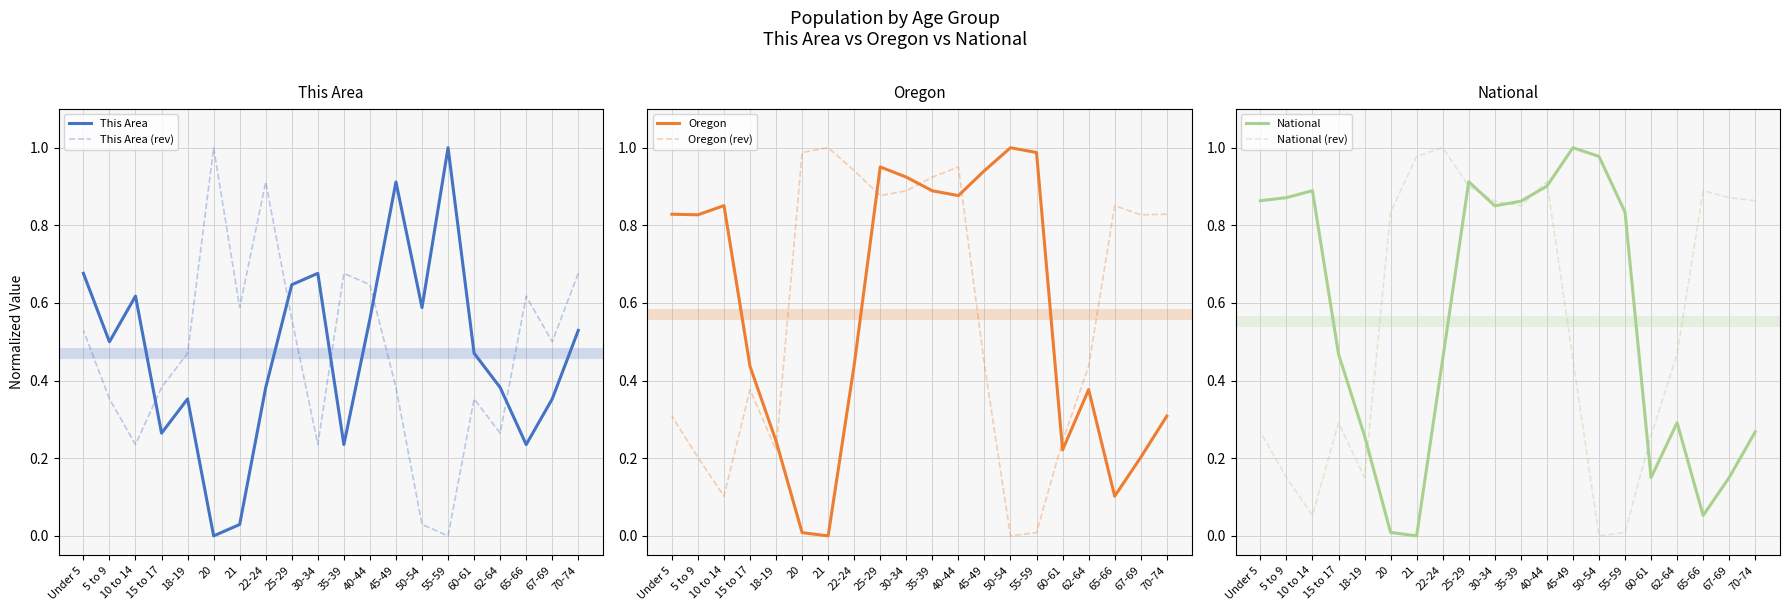

What is the value of the Oregon point at the 10th from the left?

0.9